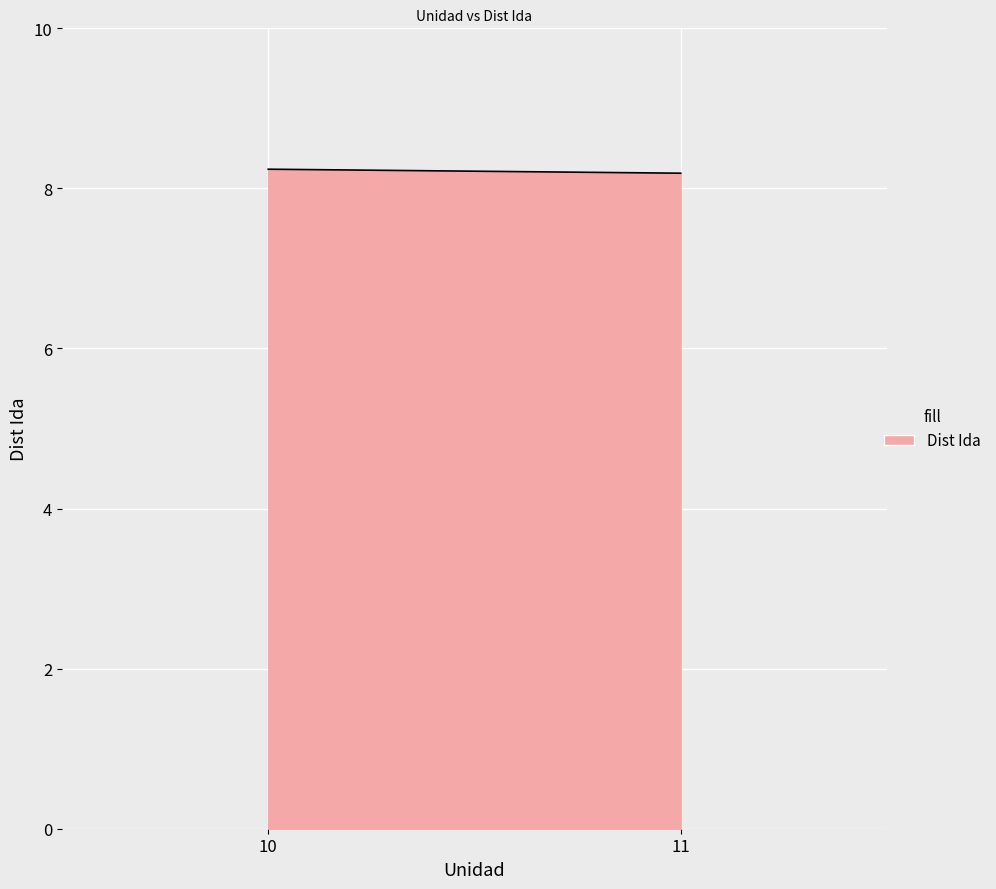

True or false: the data shows 4.2 at 11.

False